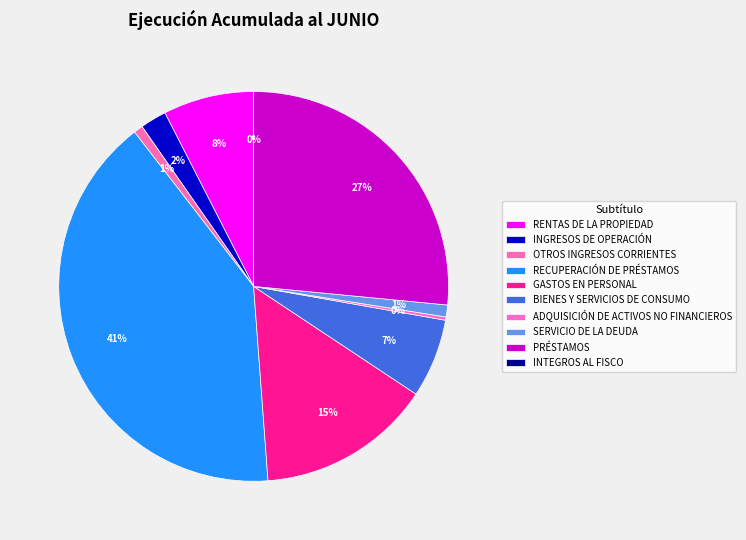

Rank the categories by value from highest to lowest.

RECUPERACIÓN DE PRÉSTAMOS, PRÉSTAMOS, GASTOS EN PERSONAL, RENTAS DE LA PROPIEDAD, BIENES Y SERVICIOS DE CONSUMO, INGRESOS DE OPERACIÓN, SERVICIO DE LA DEUDA, OTROS INGRESOS CORRIENTES, ADQUISICIÓN DE ACTIVOS NO FINANCIEROS, INTEGROS AL FISCO